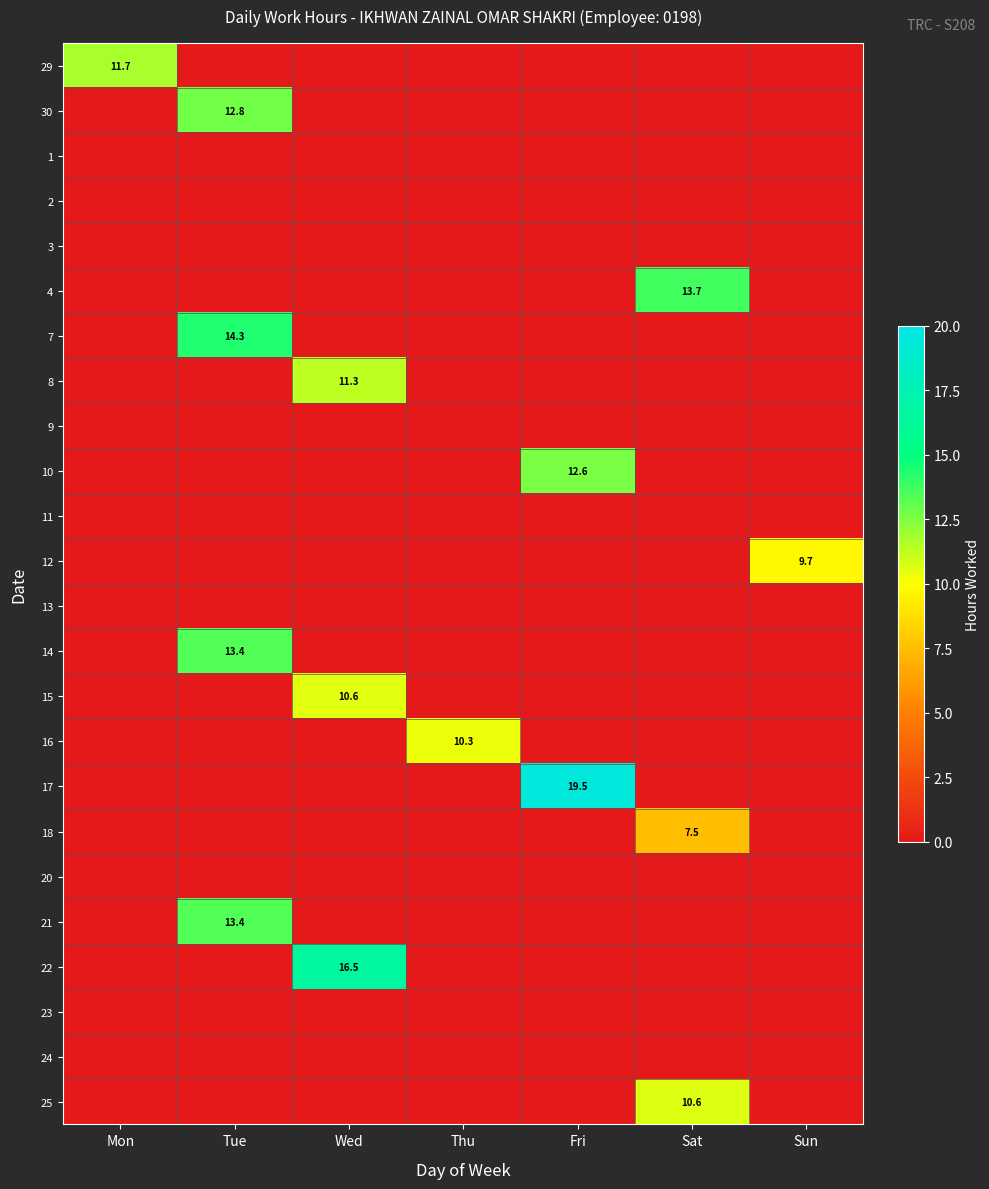

What is the total value across all series at Tue?

53.9